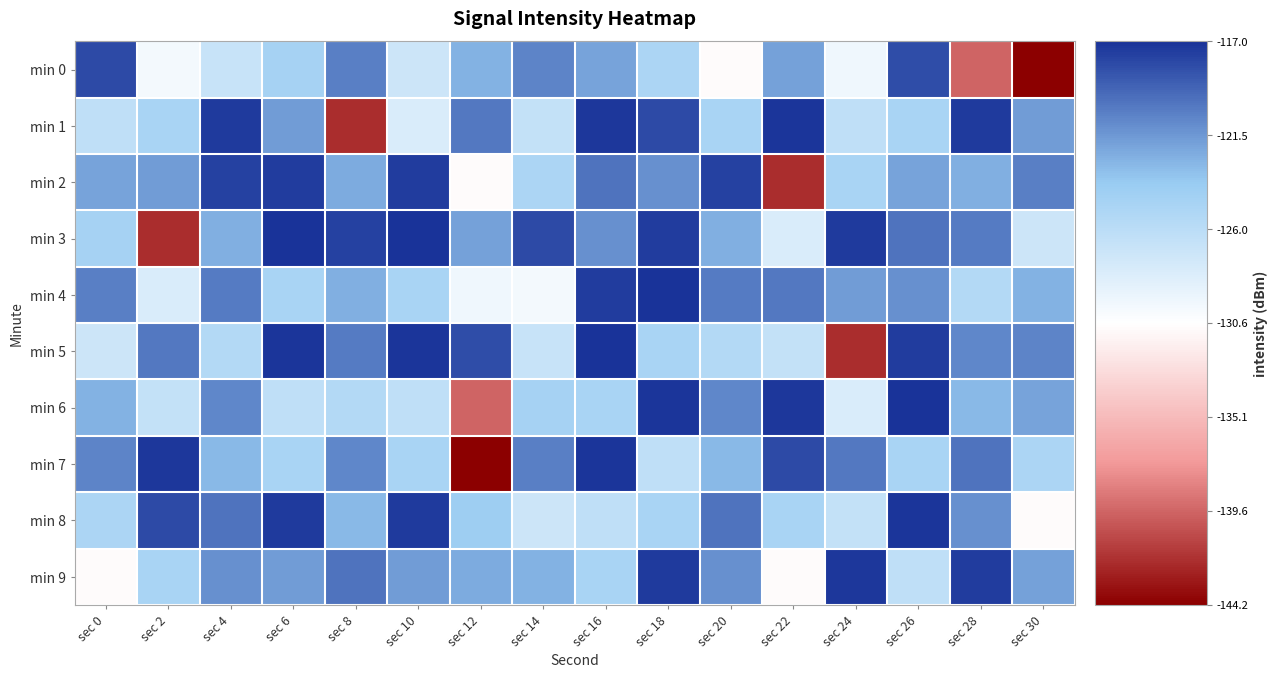

Reading right to left, what are all the values shown in this chart?

min 0: sec 30=-144.2	sec 28=-139.6	sec 26=-118.2	sec 24=-129.6	sec 22=-121.9	sec 20=-130.8	sec 18=-125.1	sec 16=-122.1	sec 14=-120.6	sec 12=-122.6	sec 10=-127.2	sec 8=-120.4	sec 6=-124.7	sec 4=-126.9	sec 2=-129.8	sec 0=-118.1
min 1: sec 30=-121.7	sec 28=-117.3	sec 26=-124.9	sec 24=-126.4	sec 22=-117.2	sec 20=-124.9	sec 18=-118.1	sec 16=-117.2	sec 14=-126.5	sec 12=-120.1	sec 10=-128.0	sec 8=-142.1	sec 6=-121.7	sec 4=-117.3	sec 2=-124.9	sec 0=-126.4
min 2: sec 30=-120.4	sec 28=-122.5	sec 26=-122.1	sec 24=-124.9	sec 22=-142.1	sec 20=-117.6	sec 18=-121.1	sec 16=-119.9	sec 14=-125.1	sec 12=-130.8	sec 10=-117.5	sec 8=-122.4	sec 6=-117.5	sec 4=-117.6	sec 2=-121.7	sec 0=-122.1
min 3: sec 30=-127.2	sec 28=-120.2	sec 26=-119.9	sec 24=-117.3	sec 22=-128.0	sec 20=-122.5	sec 18=-117.5	sec 16=-121.1	sec 14=-118.1	sec 12=-121.9	sec 10=-117.0	sec 8=-117.6	sec 6=-117.0	sec 4=-122.5	sec 2=-142.1	sec 0=-124.7
min 4: sec 30=-122.6	sec 28=-125.5	sec 26=-121.1	sec 24=-121.7	sec 22=-120.1	sec 20=-120.2	sec 18=-117.0	sec 16=-117.5	sec 14=-129.8	sec 12=-129.6	sec 10=-124.9	sec 8=-122.5	sec 6=-124.9	sec 4=-120.2	sec 2=-128.0	sec 0=-120.4
min 5: sec 30=-120.6	sec 28=-120.7	sec 26=-117.5	sec 24=-142.1	sec 22=-126.5	sec 20=-125.5	sec 18=-124.9	sec 16=-117.0	sec 14=-126.9	sec 12=-118.2	sec 10=-117.2	sec 8=-120.2	sec 6=-117.2	sec 4=-125.5	sec 2=-120.1	sec 0=-127.2
min 6: sec 30=-122.1	sec 28=-122.9	sec 26=-117.0	sec 24=-128.0	sec 22=-117.2	sec 20=-120.7	sec 18=-117.2	sec 16=-124.9	sec 14=-124.7	sec 12=-139.6	sec 10=-126.4	sec 8=-125.5	sec 6=-126.4	sec 4=-120.7	sec 2=-126.5	sec 0=-122.6
min 7: sec 30=-125.1	sec 28=-119.9	sec 26=-124.9	sec 24=-120.1	sec 22=-118.1	sec 20=-122.9	sec 18=-126.4	sec 16=-117.2	sec 14=-120.4	sec 12=-144.2	sec 10=-124.9	sec 8=-120.7	sec 6=-124.9	sec 4=-122.9	sec 2=-117.2	sec 0=-120.6
min 8: sec 30=-130.8	sec 28=-121.1	sec 26=-117.2	sec 24=-126.5	sec 22=-124.9	sec 20=-119.9	sec 18=-124.9	sec 16=-126.4	sec 14=-127.2	sec 12=-124.2	sec 10=-117.3	sec 8=-122.9	sec 6=-117.3	sec 4=-119.9	sec 2=-118.1	sec 0=-125.1
min 9: sec 30=-121.9	sec 28=-117.5	sec 26=-126.4	sec 24=-117.2	sec 22=-130.8	sec 20=-121.1	sec 18=-117.3	sec 16=-124.9	sec 14=-122.6	sec 12=-122.4	sec 10=-121.7	sec 8=-119.9	sec 6=-121.7	sec 4=-121.1	sec 2=-124.9	sec 0=-130.8